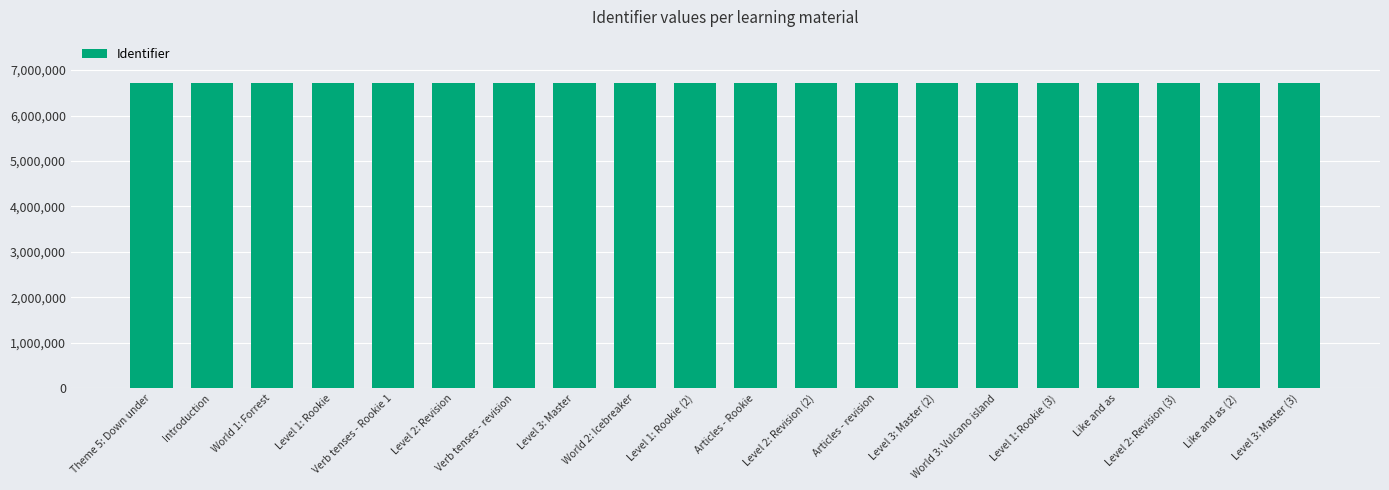

Approximately how many times larger is the value at Like and as compared to Introduction?

1.0